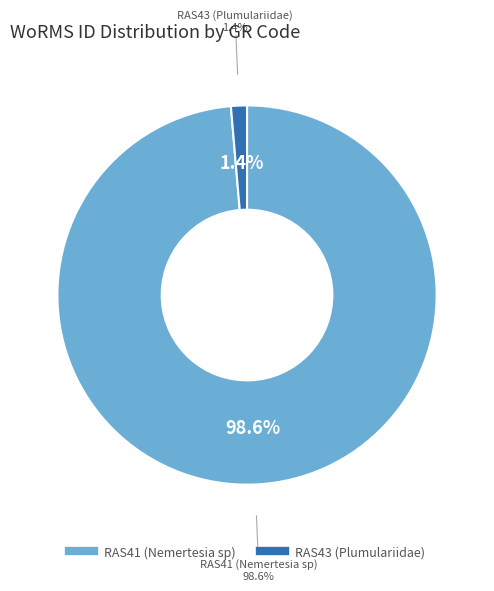

To the nearest percent, what is the average slice percentage?

50%